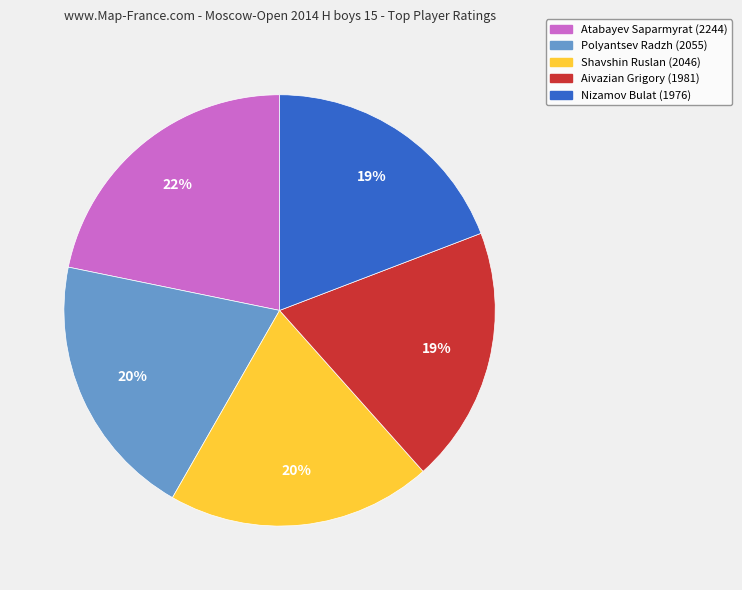

Is it true that Atabayev Saparmyrat is 34% of the pie?

False